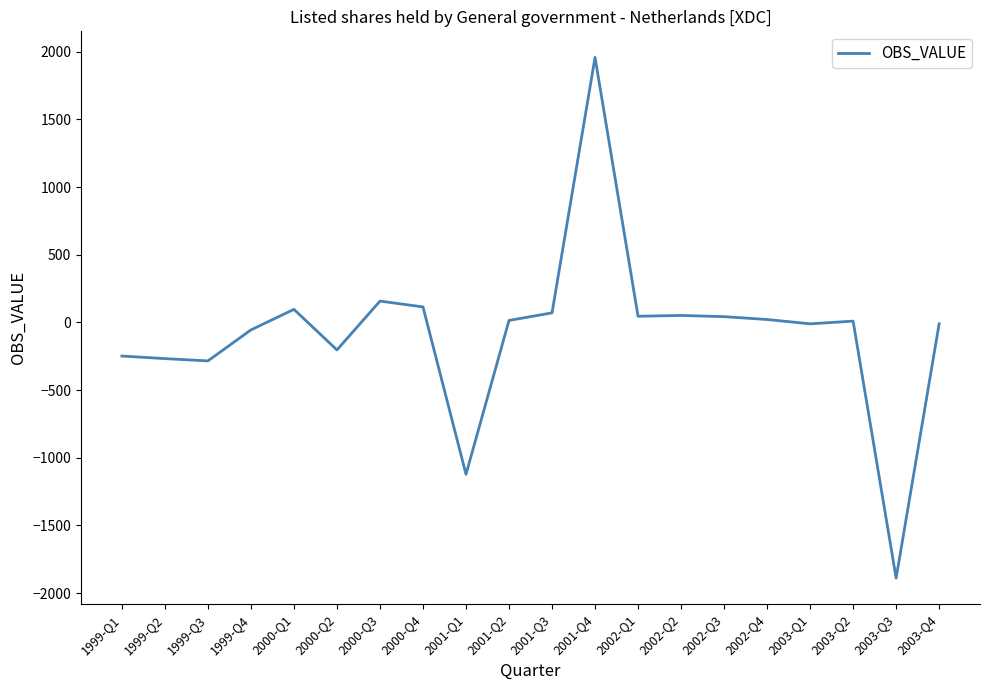

What is the minimum value shown in the chart?

-1889